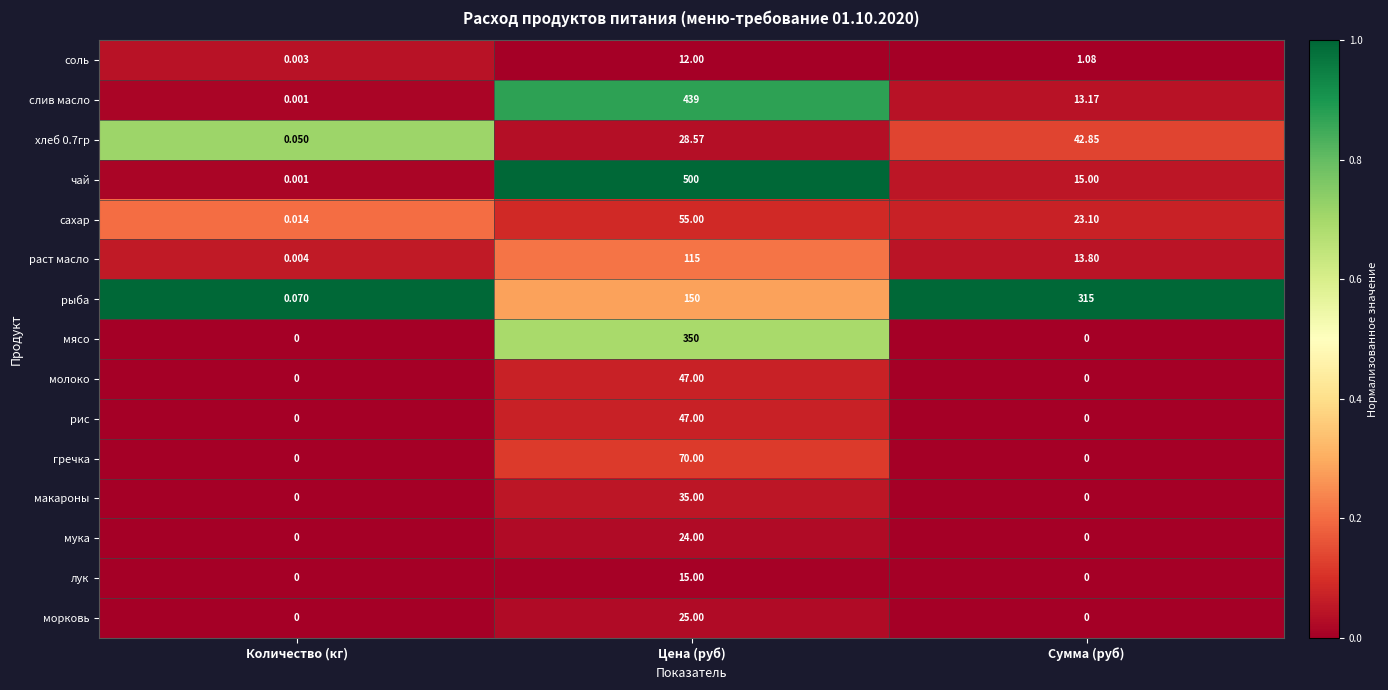

Which category has the highest value in the лук series?

Цена (руб)